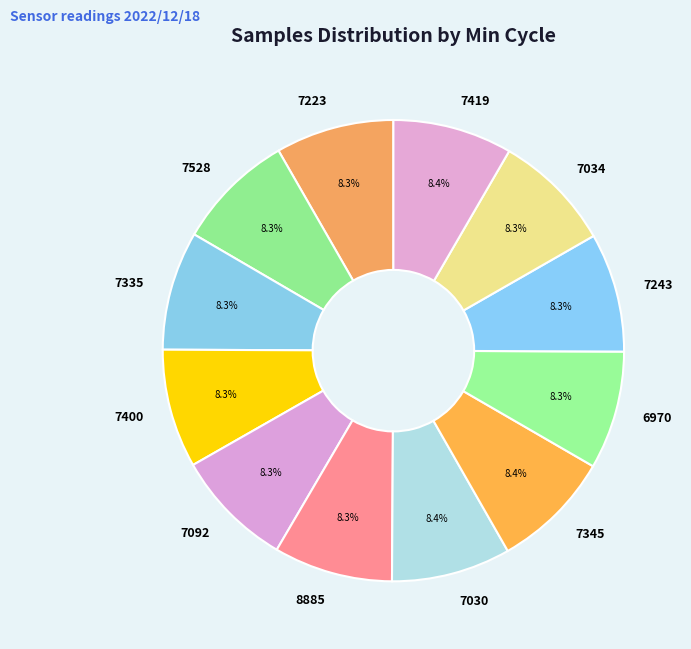

Count the number of slices in the pie.

12